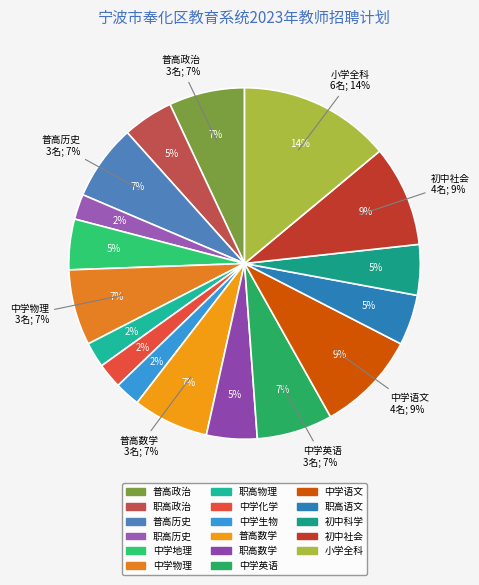

Which slice is the smallest?

职高历史